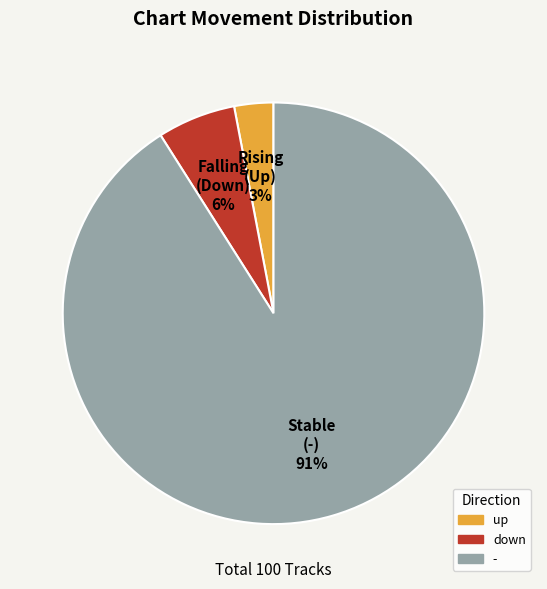

Rank the categories by value from lowest to highest.

up, down, -